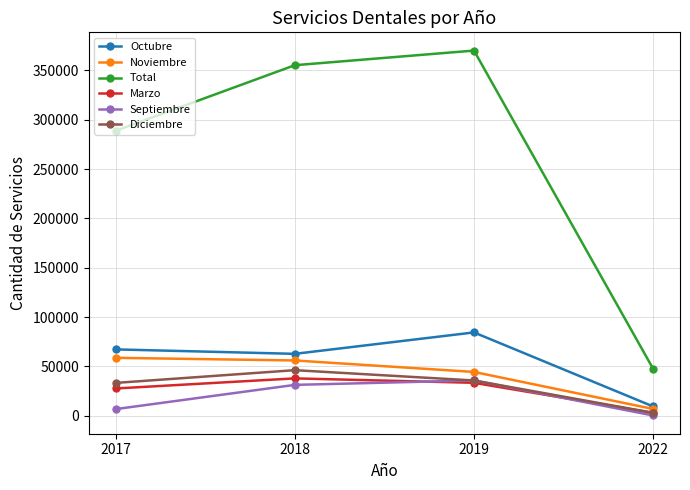

Where is Marzo nearest to the value 20345?

2017